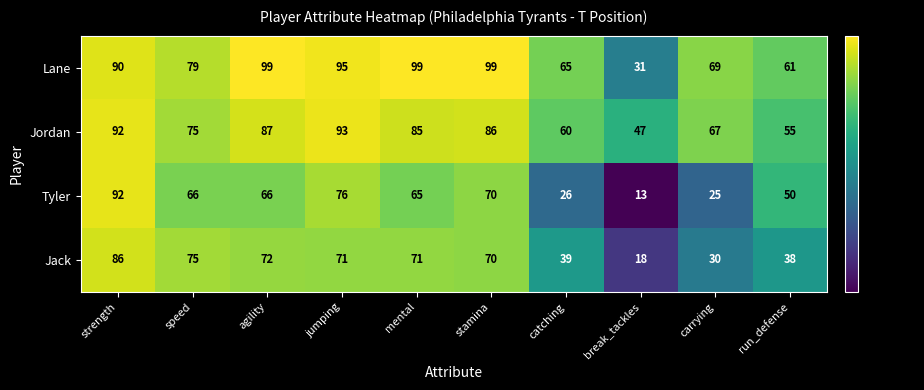

What is the minimum value shown in the chart?

13